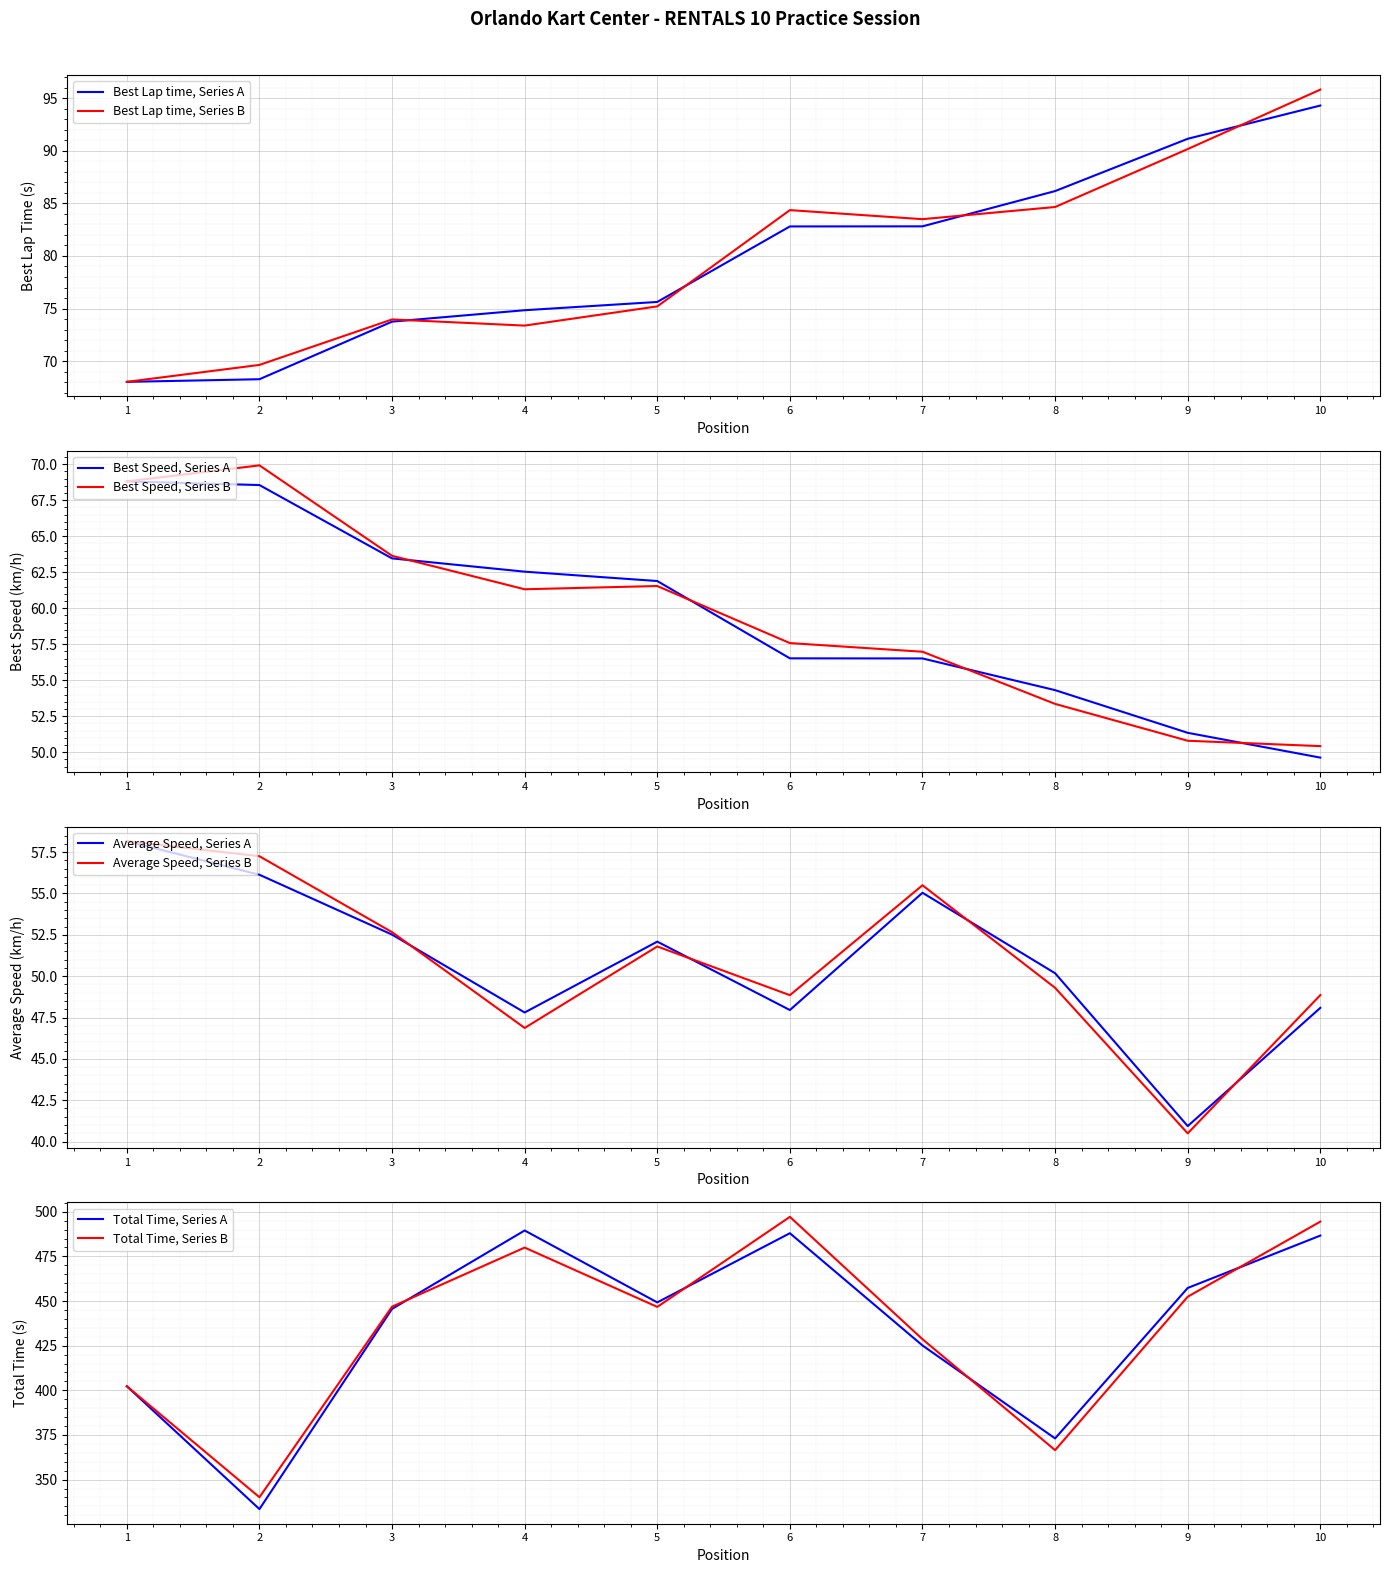

True or false: Total Time and Best Speed cross at least once.

False